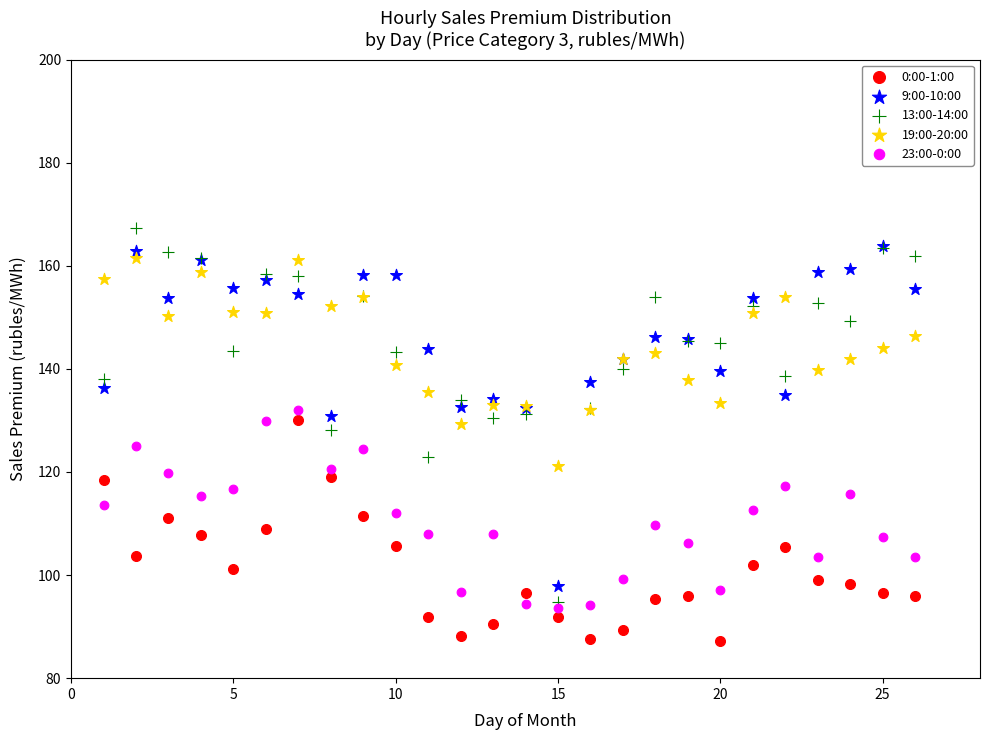

What are all the series names shown in the legend?

0:00-1:00, 9:00-10:00, 13:00-14:00, 19:00-20:00, 23:00-0:00